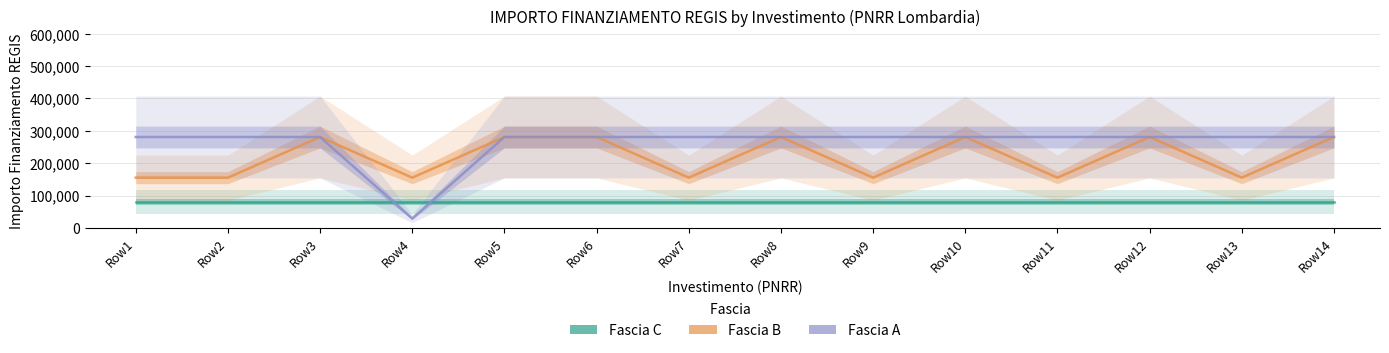

Which series changed the most between Row3 and Row10?

Fascia C